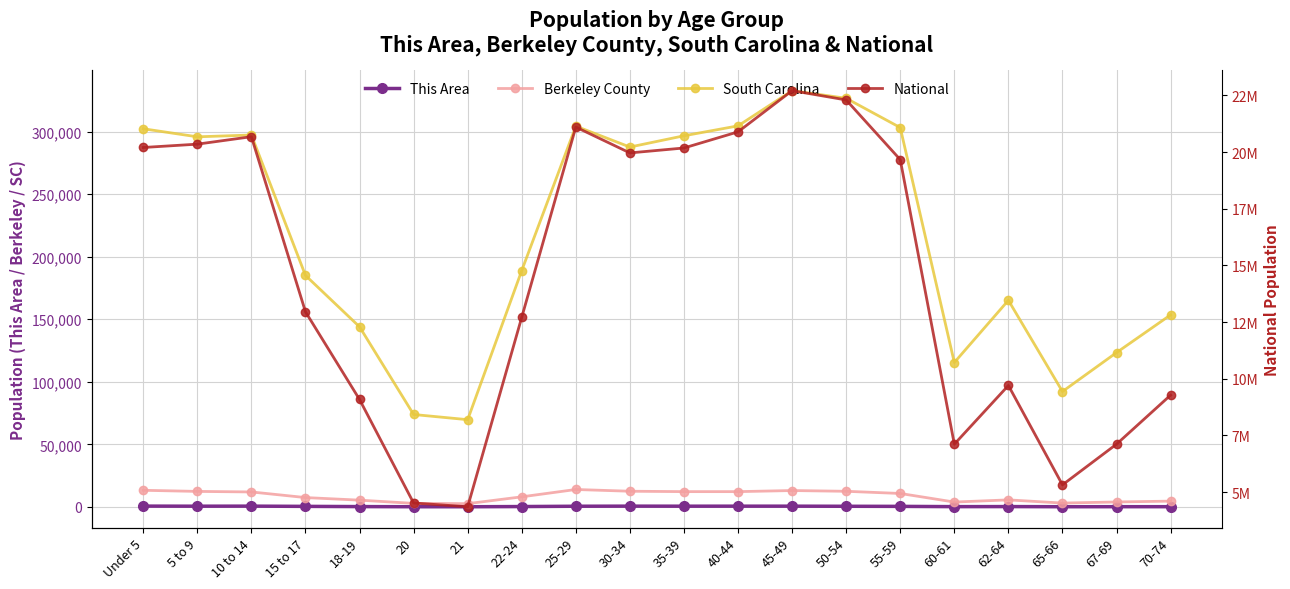

What is the minimum value for This Area?

86